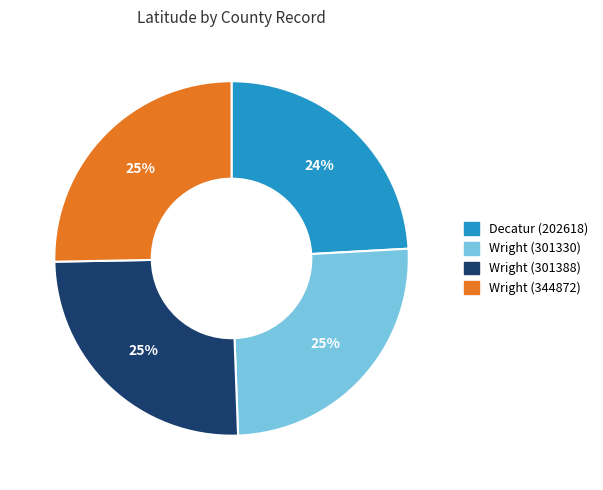

Is there any slice that represents more than half of the pie?

No